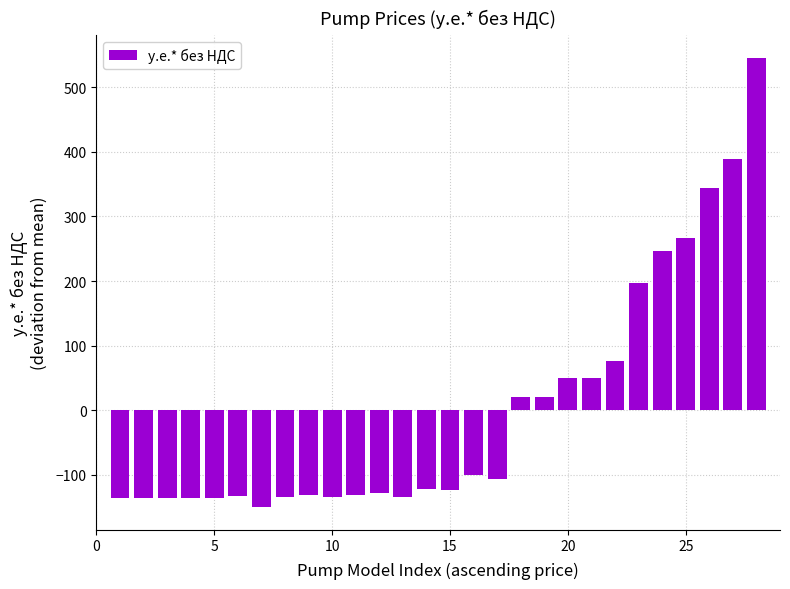

What is the maximum value shown in the chart?

545.4